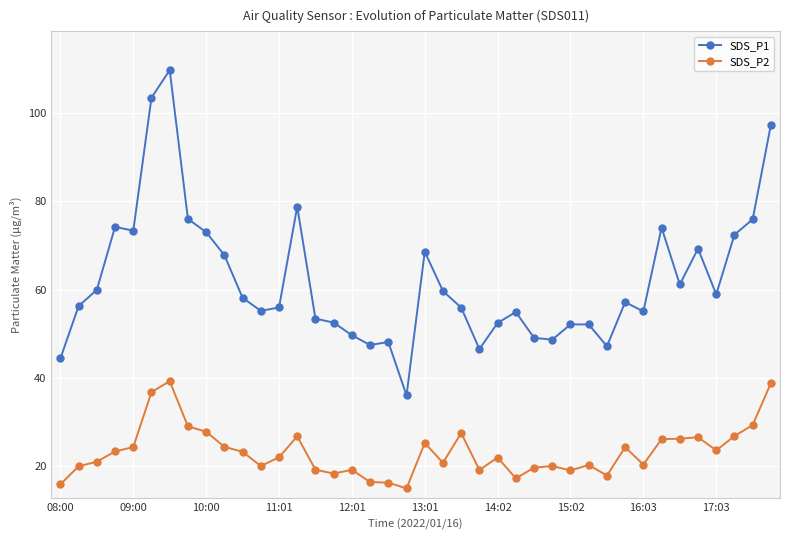

True or false: SDS_P1 and SDS_P2 cross at least once.

False